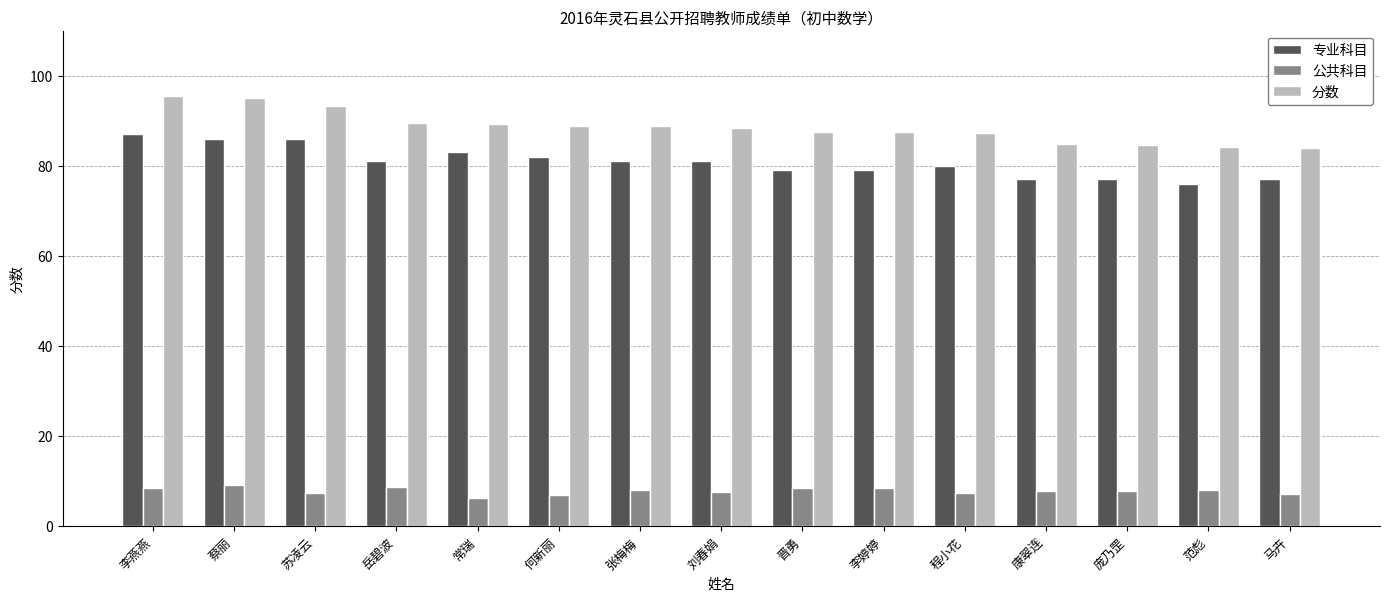

The 专业科目 series shows 53.4 at 苏凌云. True or false?

False